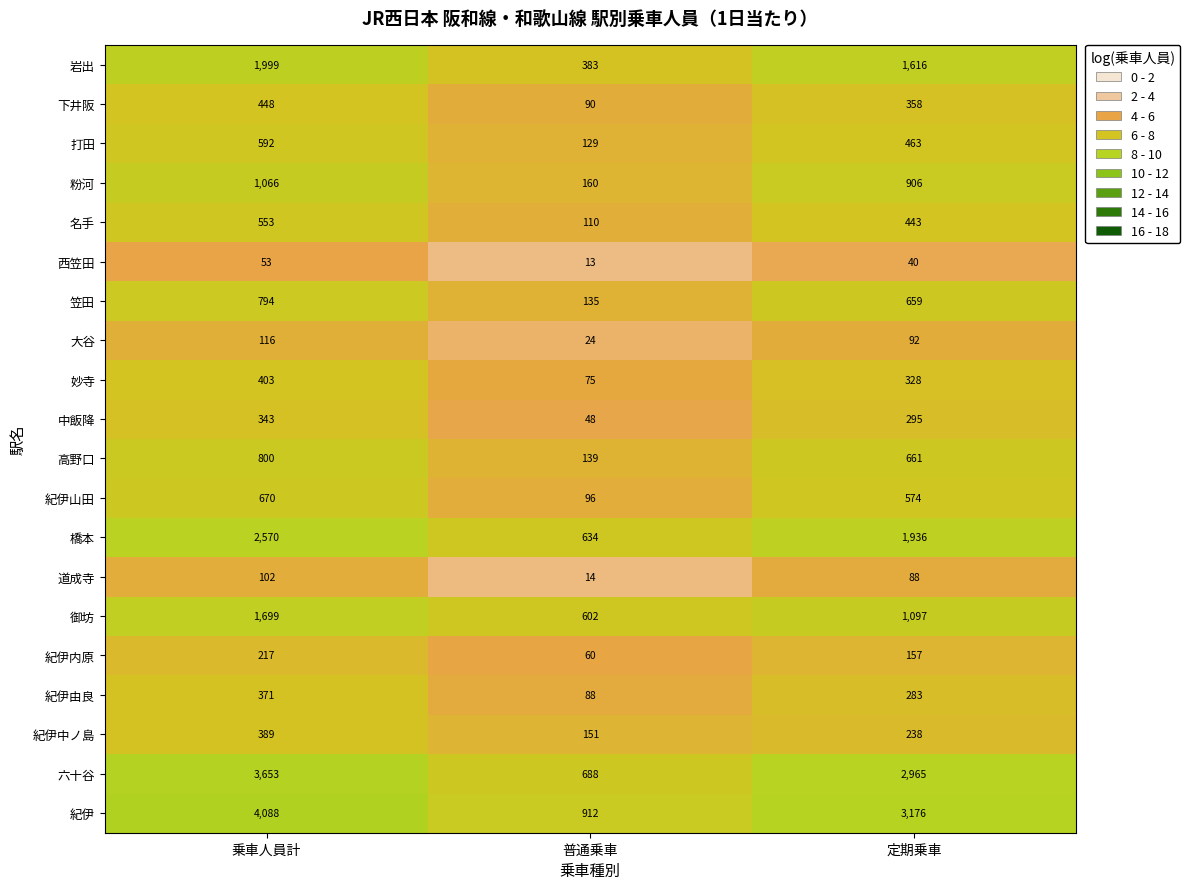

How many 紀伊由良 values are between 88 and 371?

3